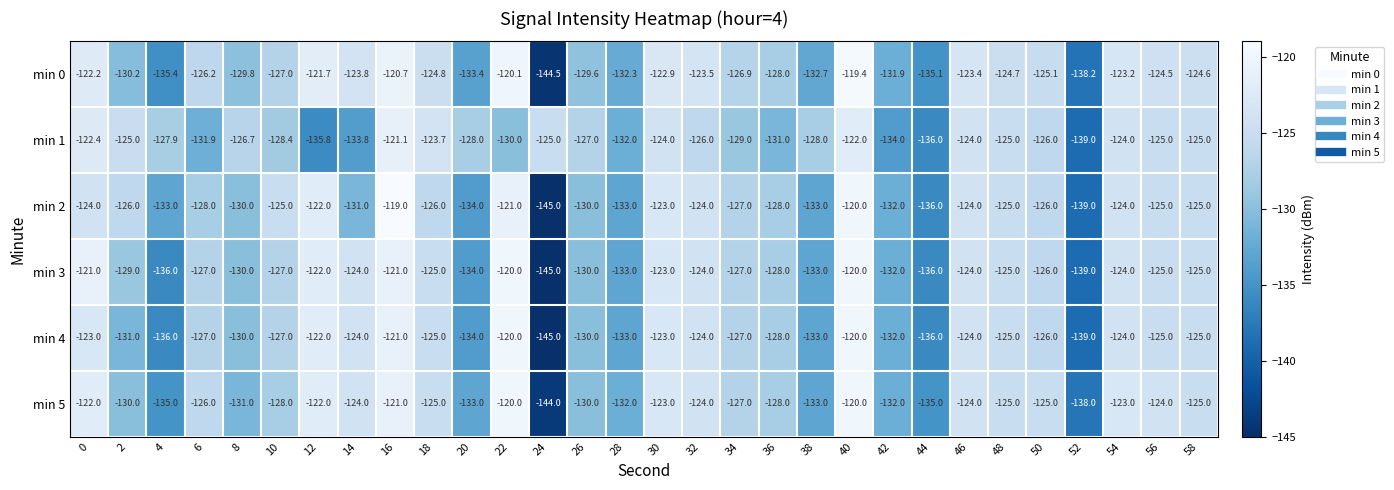

Is it true that min 4 equals -68.0 at 40?

False